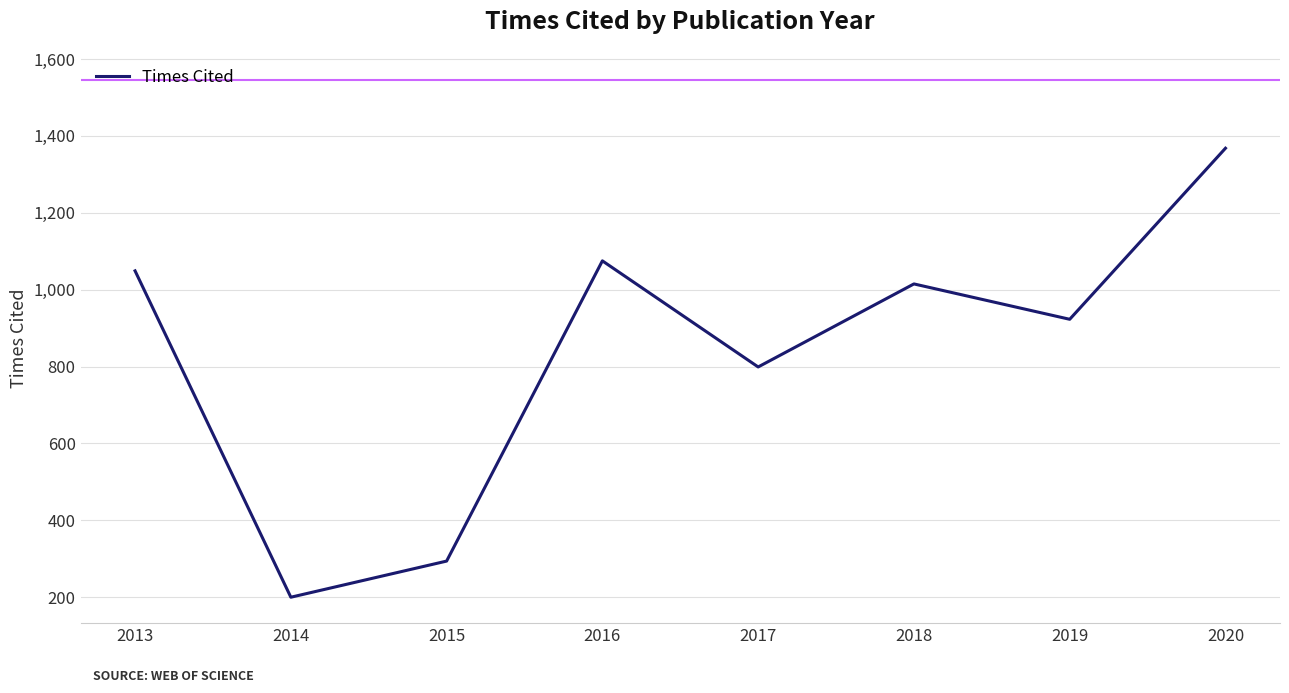

The value at 2018 is 1015. True or false?

True